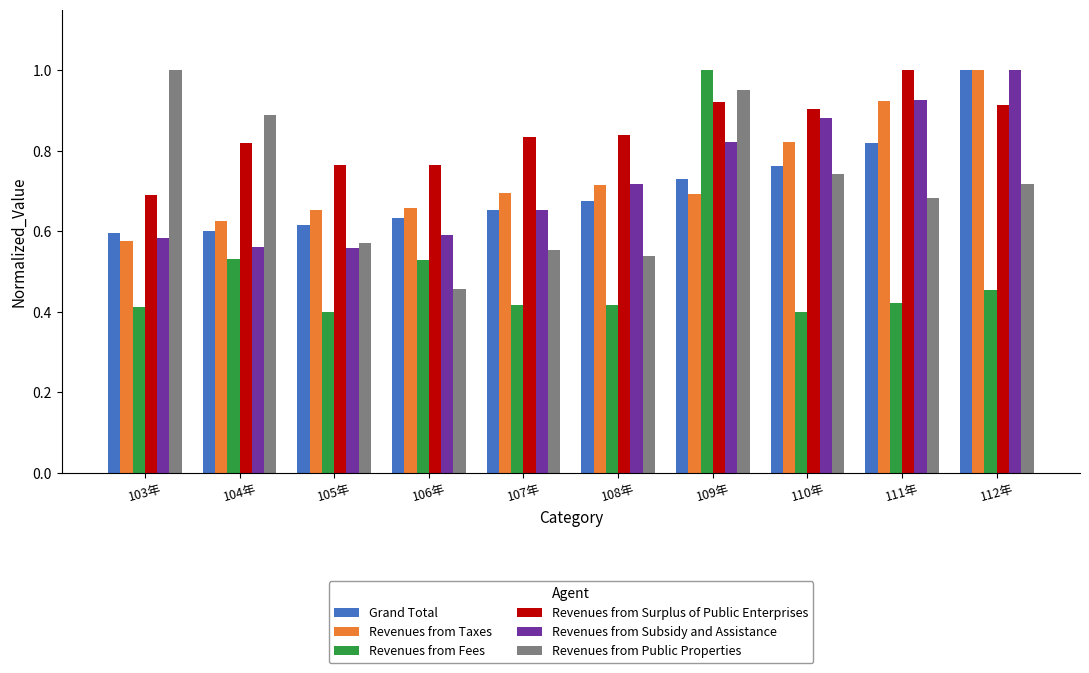

How many groups of bars are there?

10